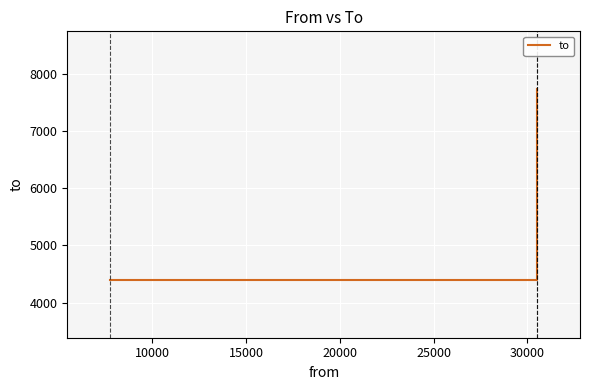

How many data points does each series have?

3